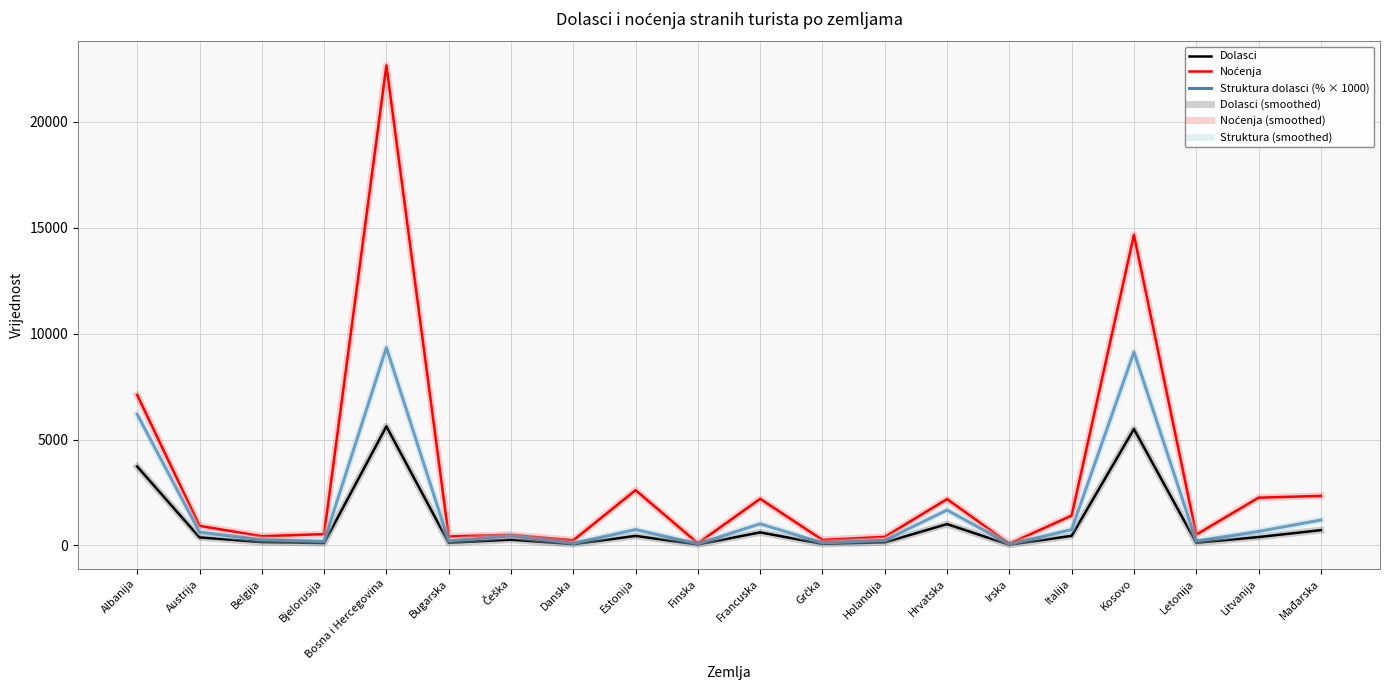

Between Litvanija and Austrija, which is larger?

Litvanija